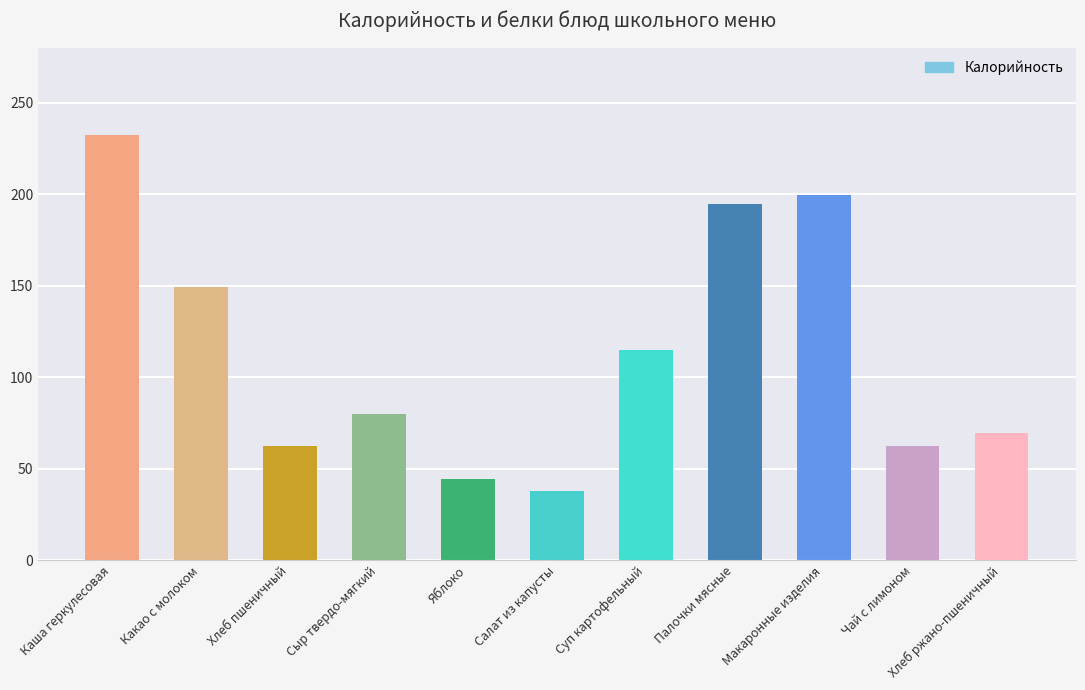

What is the change in value from Хлеб пшеничный to Палочки мясные?

+132.1